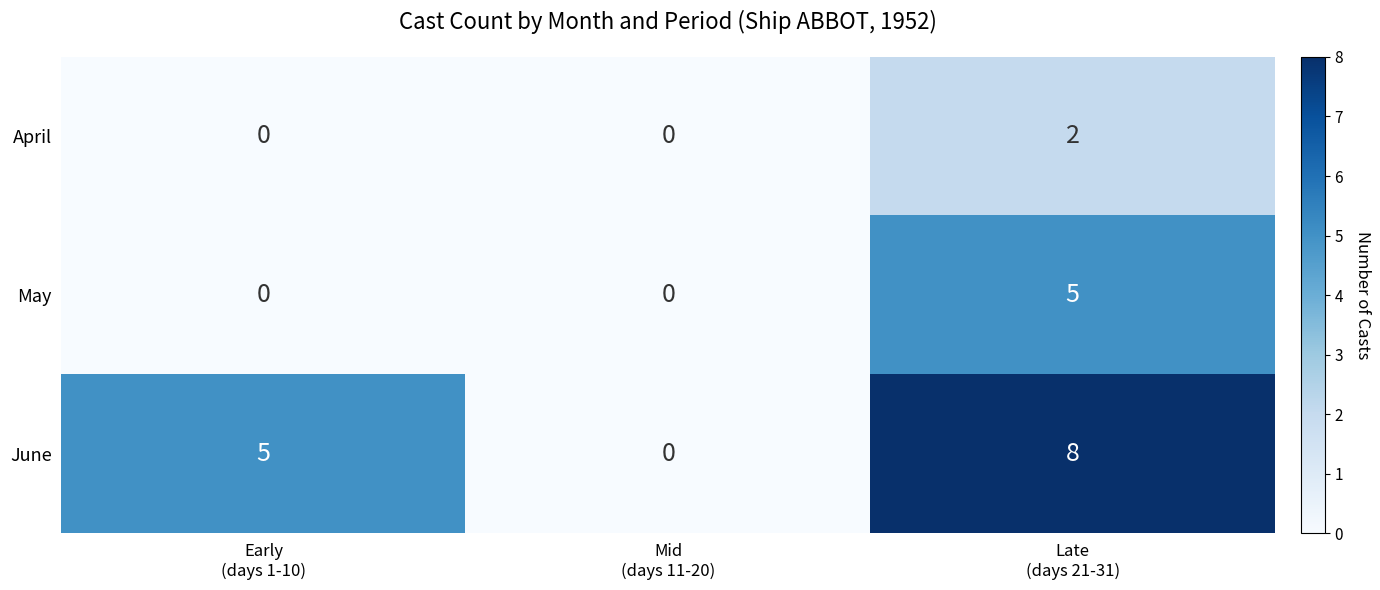

List the series in order of their overall mean, lowest first.

April, May, June